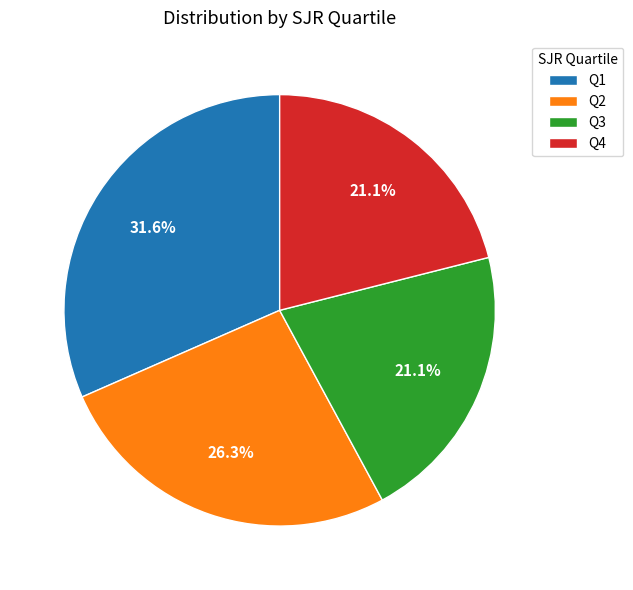

Approximately how many times larger is the value at Q1 compared to Q2?

1.2